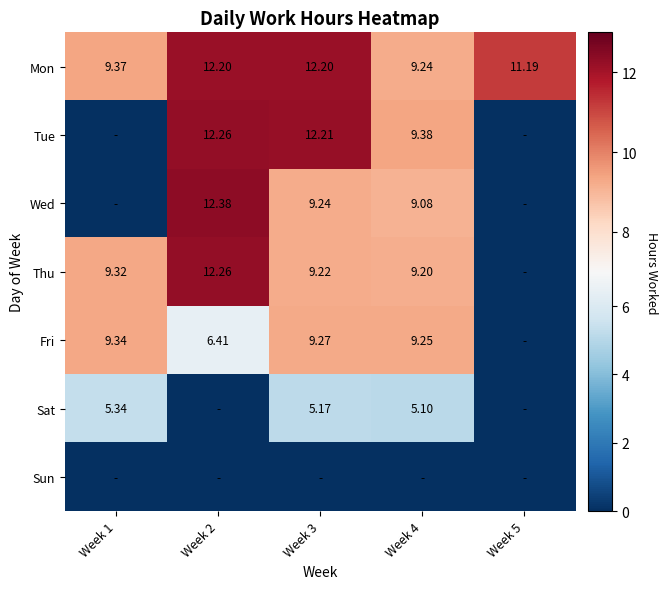

At which category does the chart reach its peak across all series?

Week 2